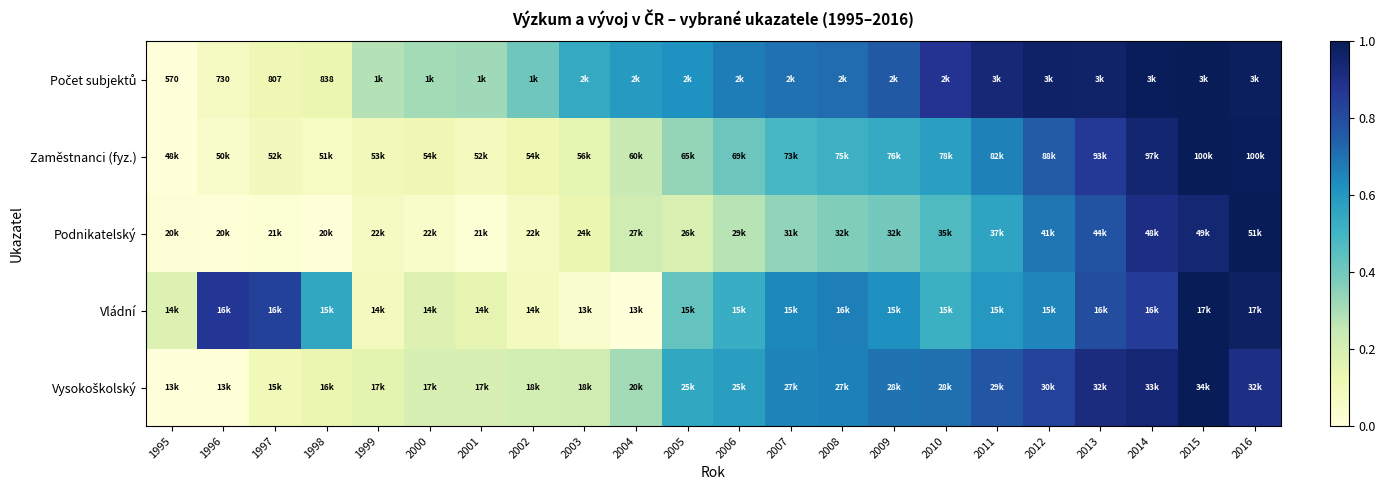

The Podnikatelský series shows 0.1 at 2002. True or false?

True